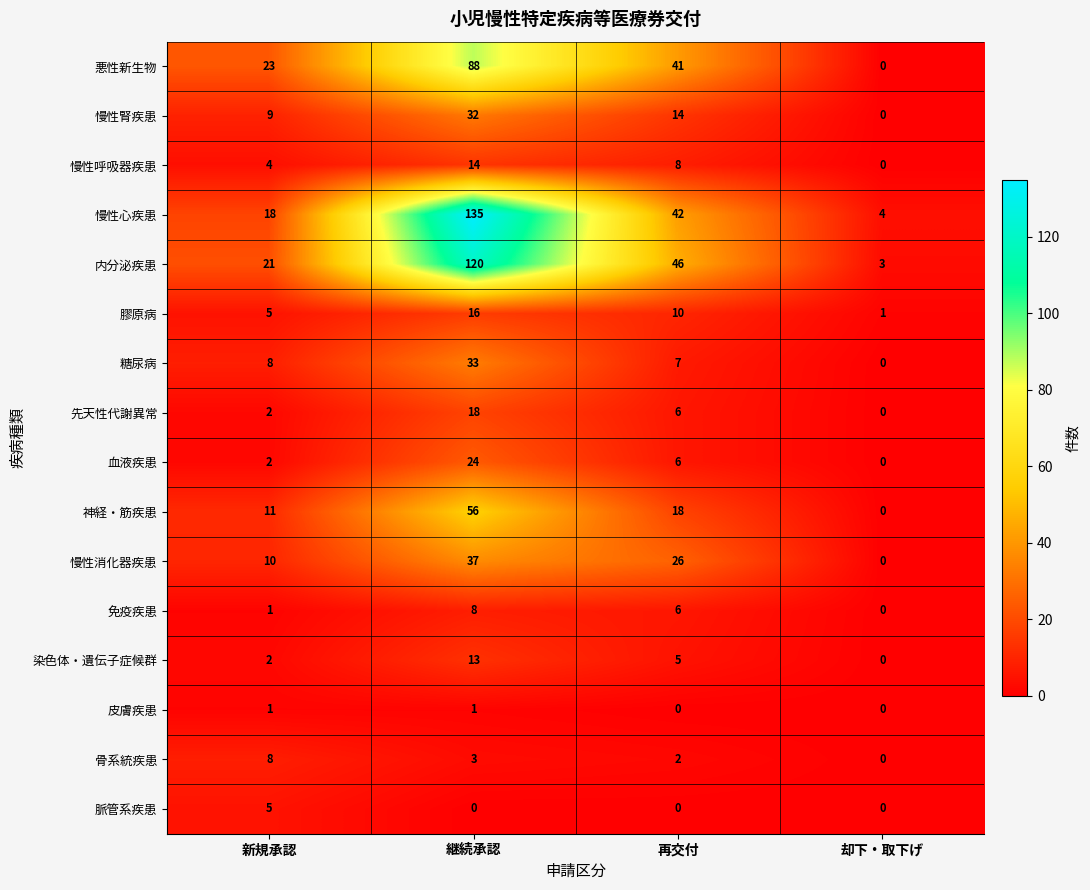

Which label corresponds to the largest value in the chart?

継続承認